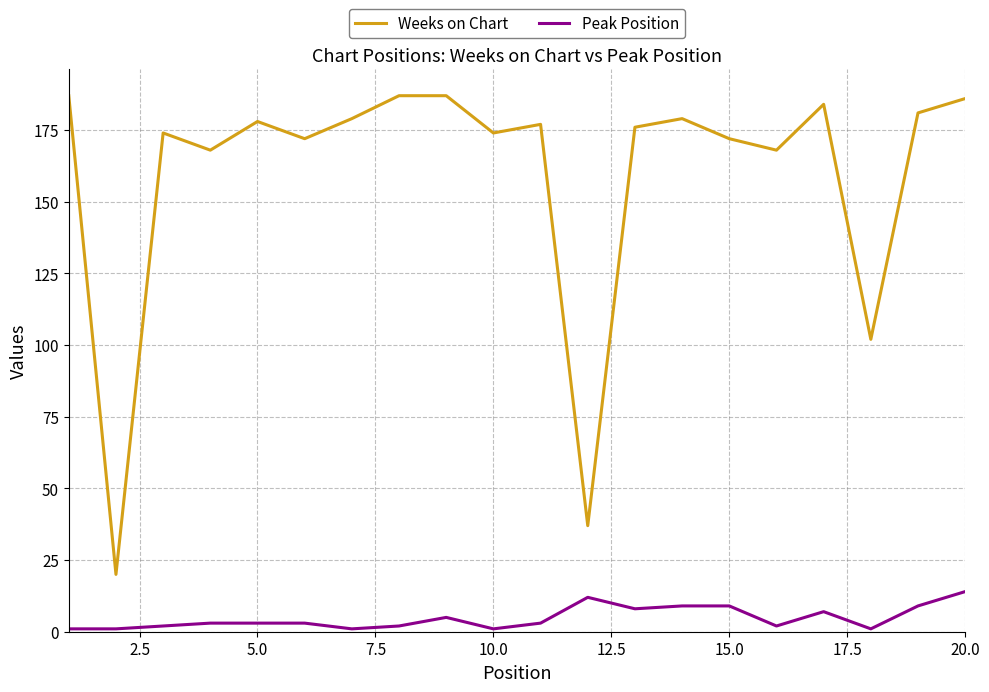

Reading right to left, extract all data points from this chart.

Weeks on Chart: 186	181	102	184	168	172	179	176	37	177	174	187	187	179	172	178	168	174	20	187
Peak Position: 14	9	1	7	2	9	9	8	12	3	1	5	2	1	3	3	3	2	1	1